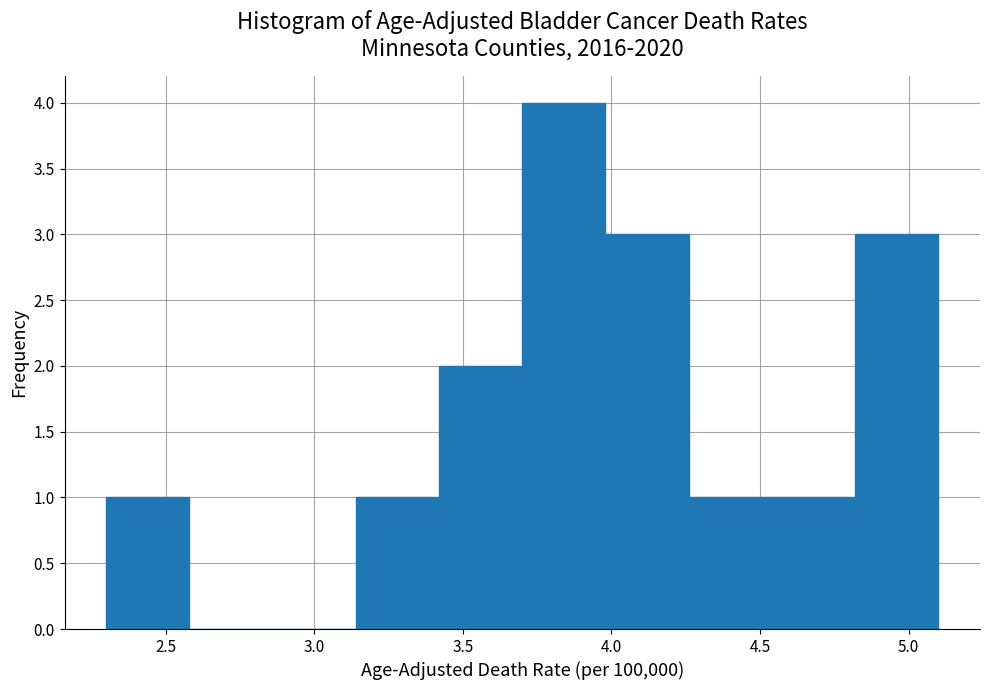

Over which range of the x-axis is the bar tallest?

3.70 to 3.98